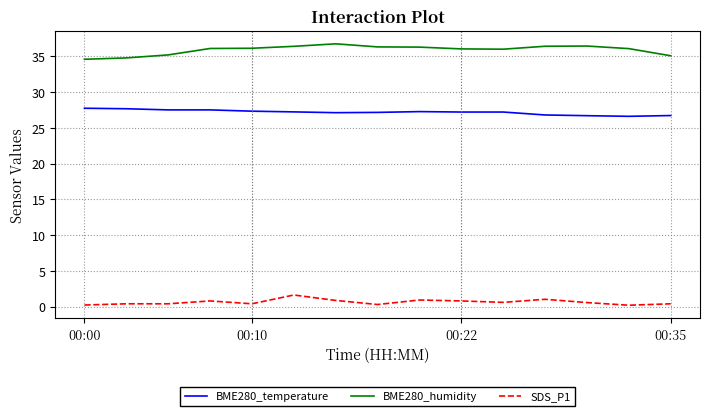

What is the difference between the second highest and second lowest values in the BME280_temperature series?

1.0